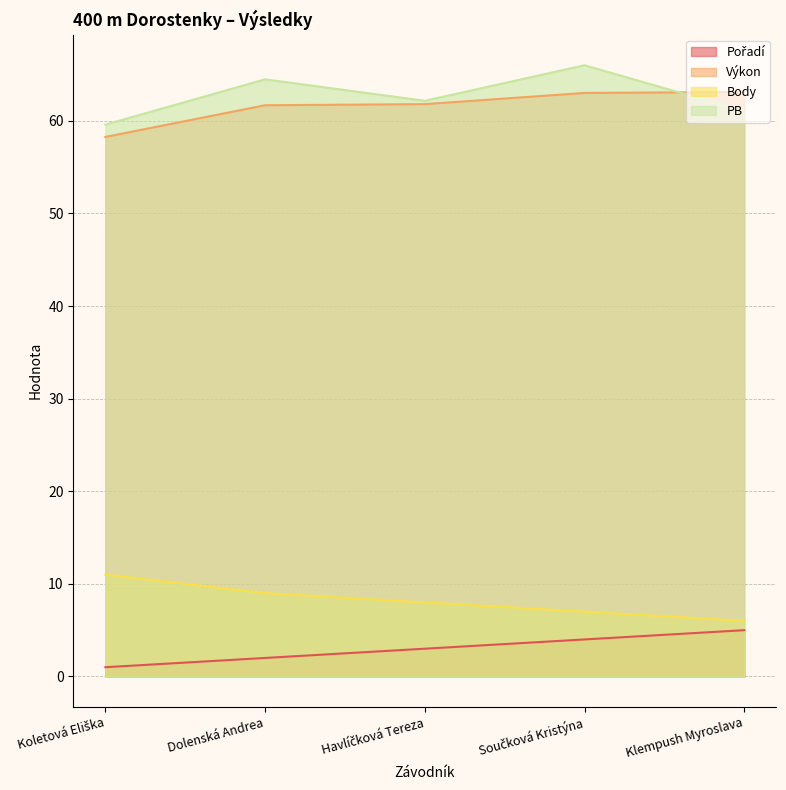

Which label corresponds to the smallest value in the chart?

Koletová Eliška